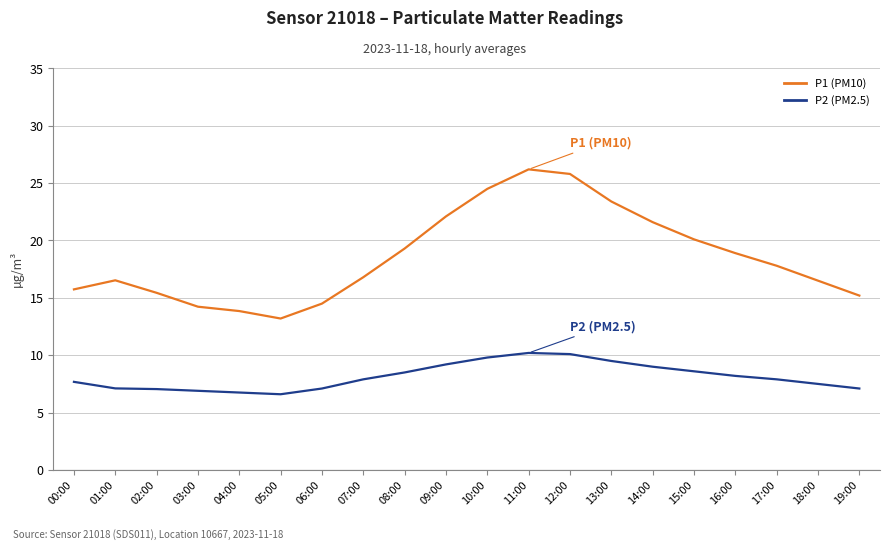

What is the minimum value for P2 (PM2.5)?

6.6